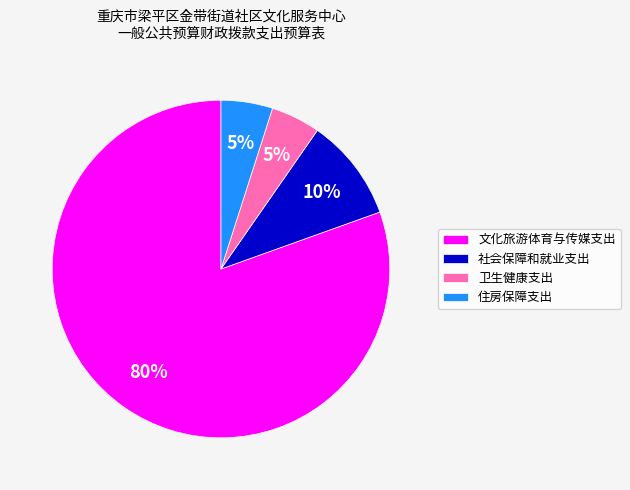

Is it true that 文化旅游体育与传媒支出 is 93% of the pie?

False